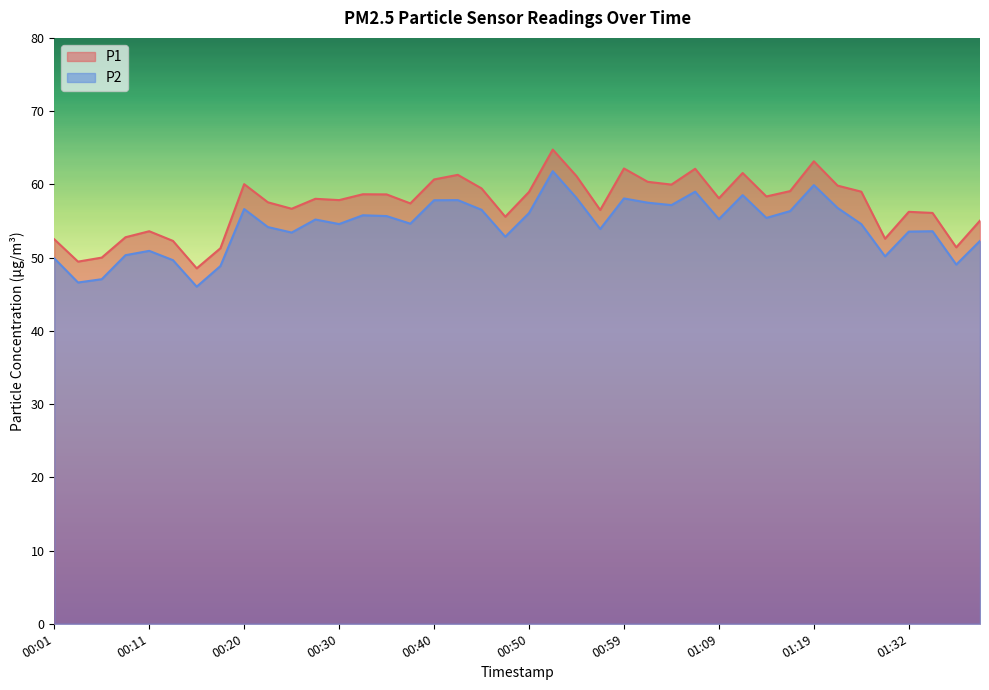

Which series changed the most between 00:03 and 00:13?

P2